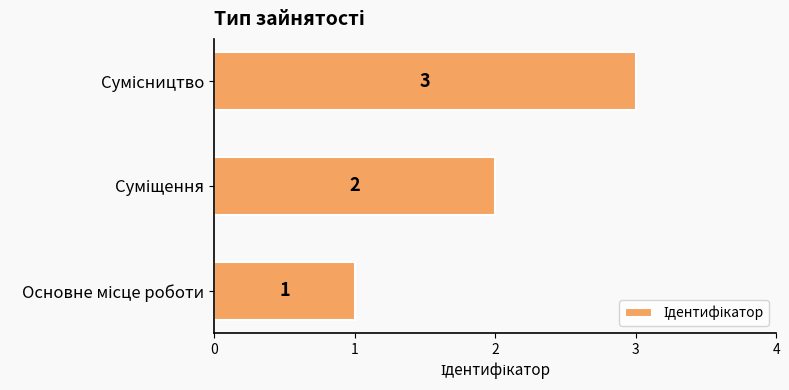

Count the values in the range 1 to 3.

3